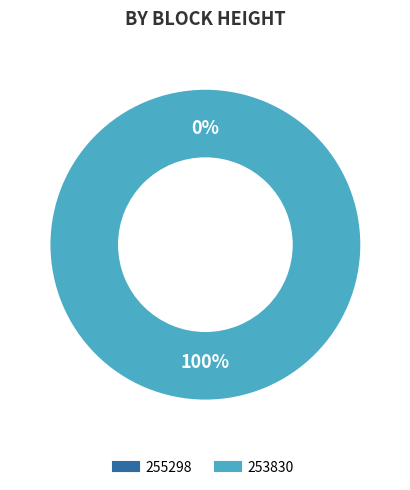

How many segments does this pie chart have?

2